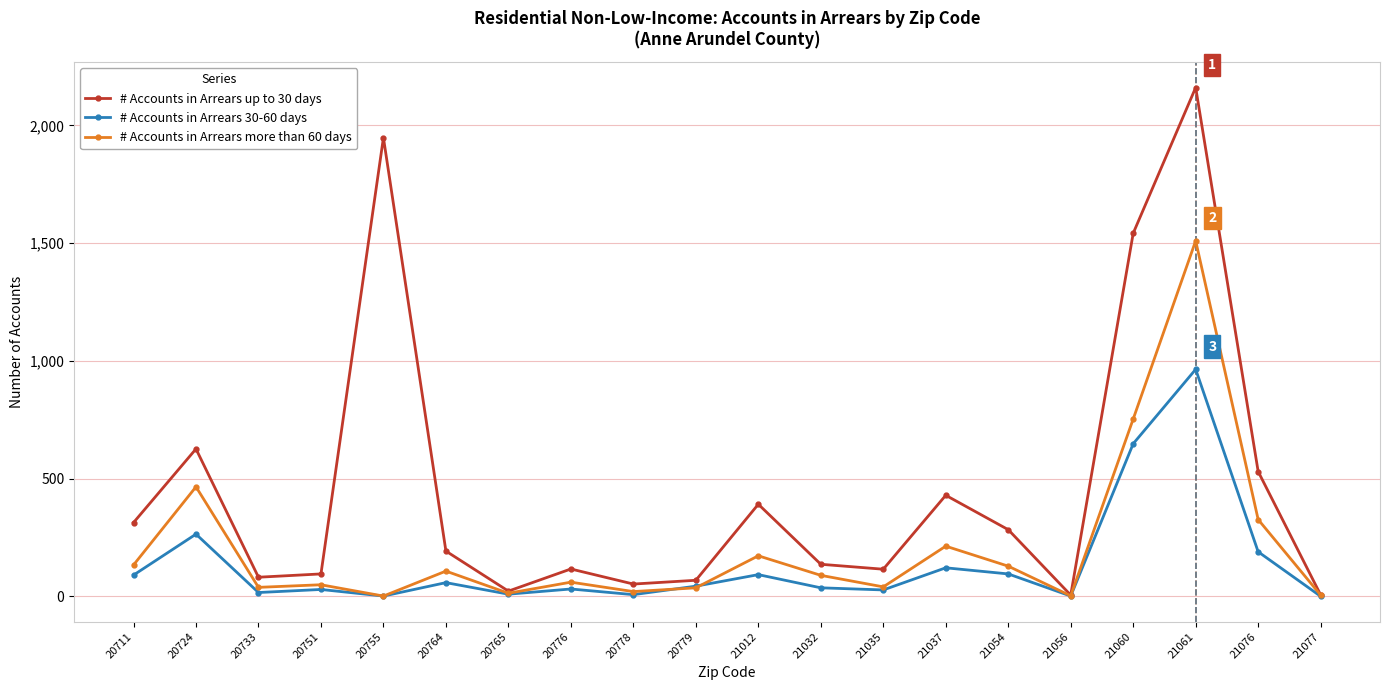

True or false: # Accounts in Arrears up to 30 days has more than 0 points higher than both neighbors.

True